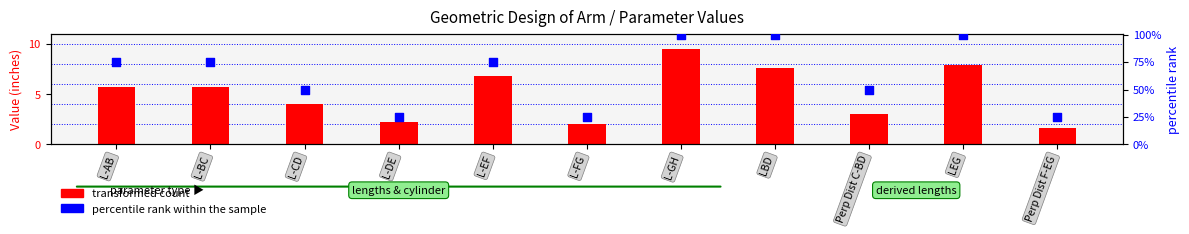

Is the value of percentile rank within the sample at L-GH greater than the value of transformed count at LEG?

Yes